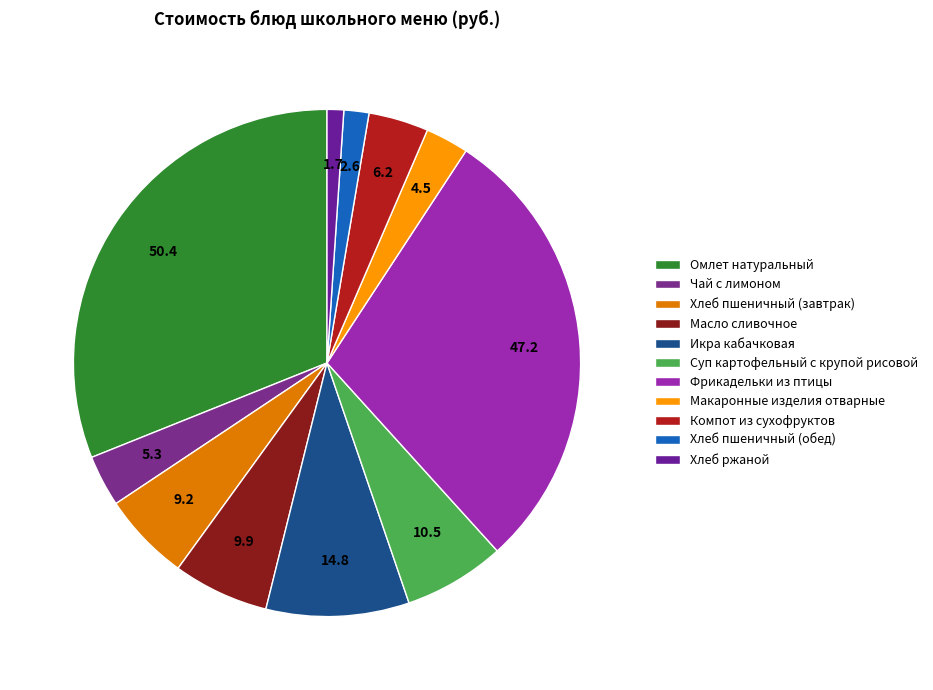

What is the change in value from Фрикадельки из птицы to Хлеб ржаной?

-45.4